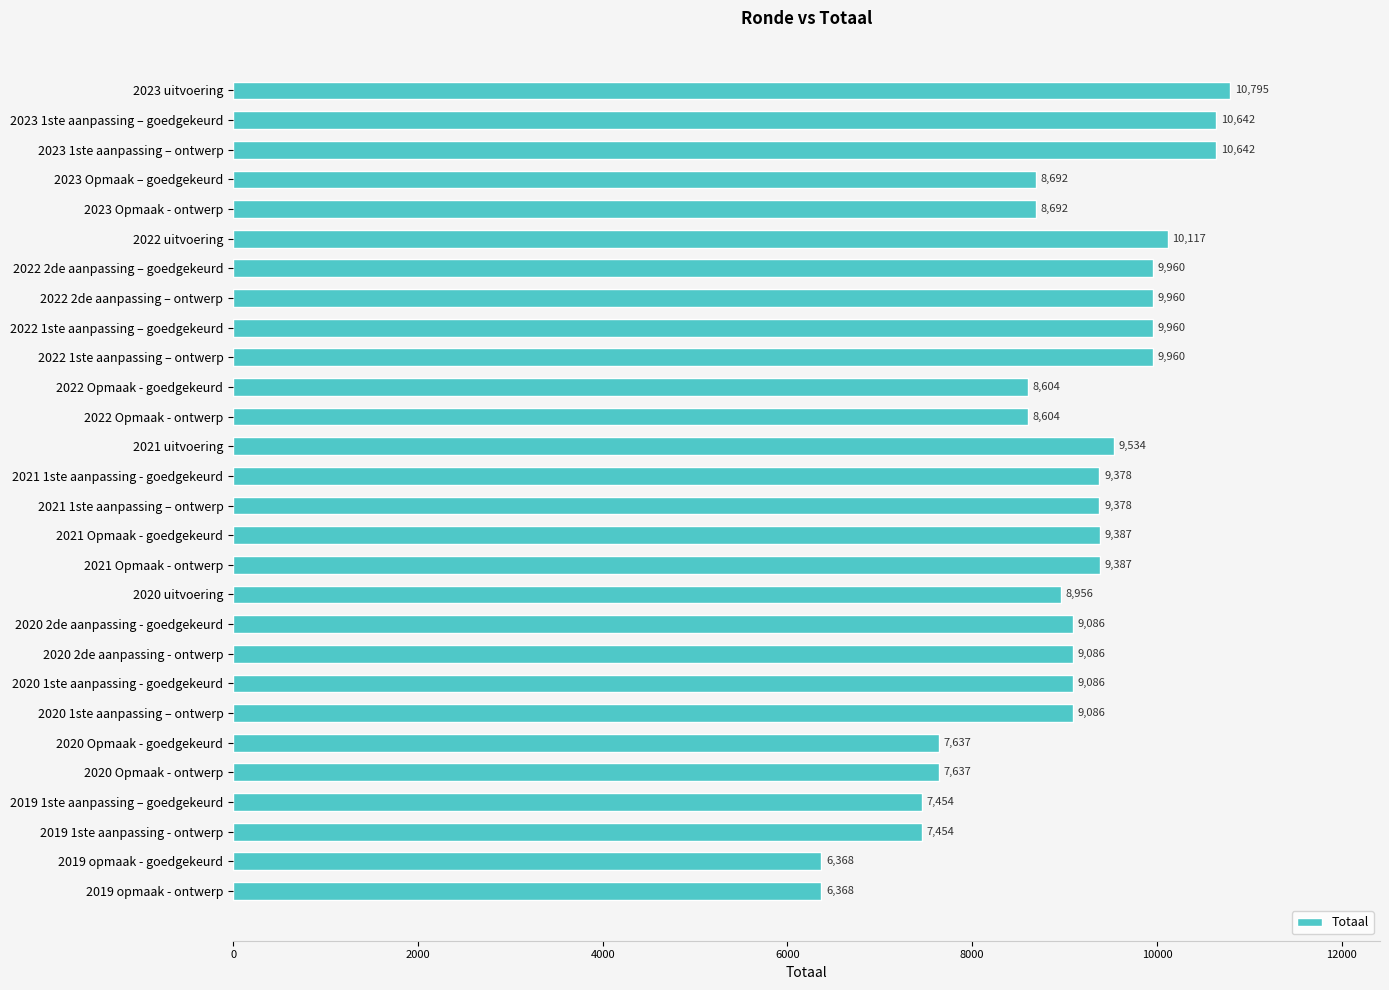

How many data points are less than 9086?

11